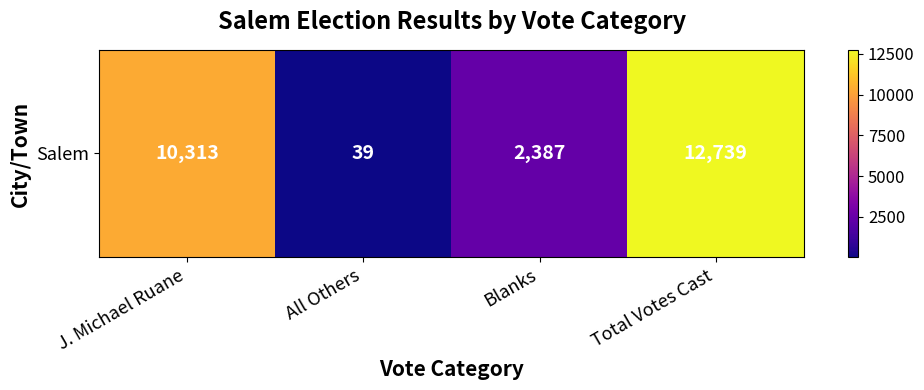

List the labels in order of value, largest first.

Total Votes Cast, J. Michael Ruane, Blanks, All Others